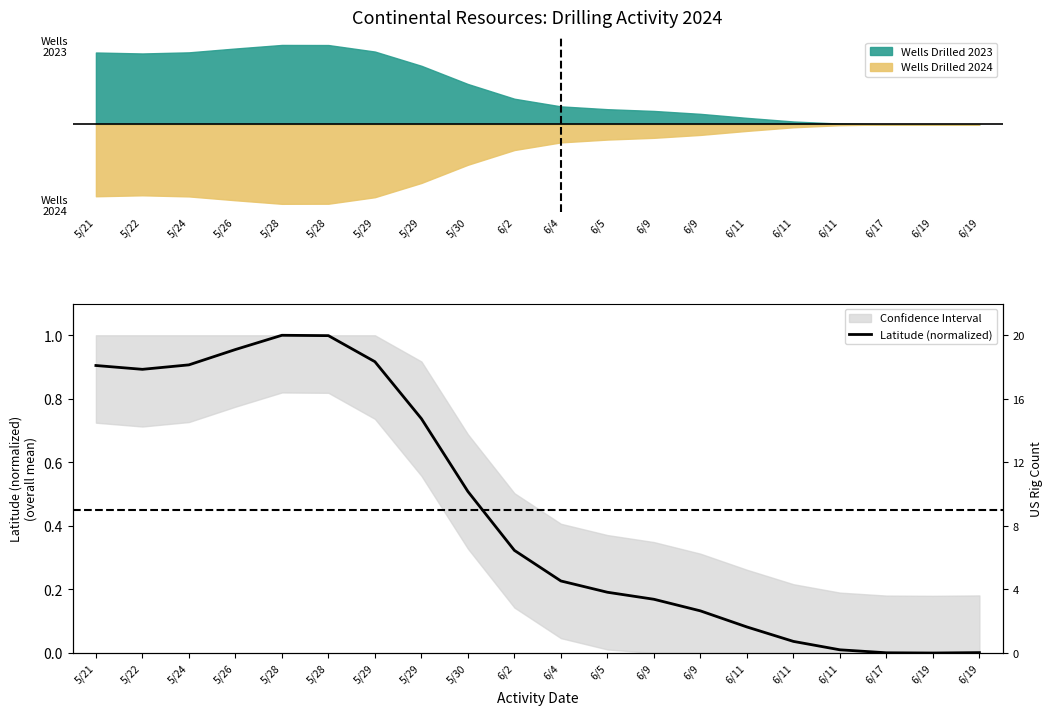

List the labels in order of value, smallest first.

6/19, 6/17, 6/19, 6/11, 6/11, 6/11, 6/9, 6/9, 6/5, 6/4, 6/2, 5/30, 5/29, 5/22, 5/21, 5/24, 5/29, 5/26, 5/28, 5/28